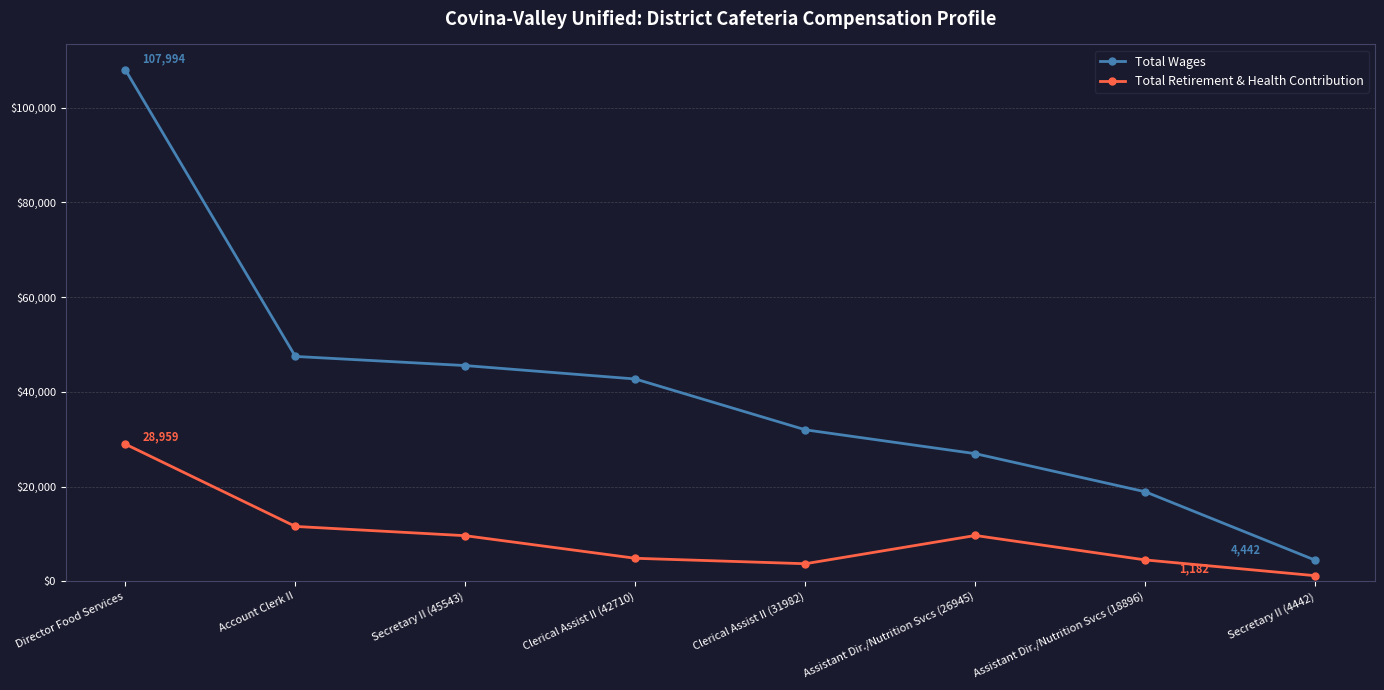

What are all the series names shown in the legend?

Total Wages, Total Retirement & Health Contribution